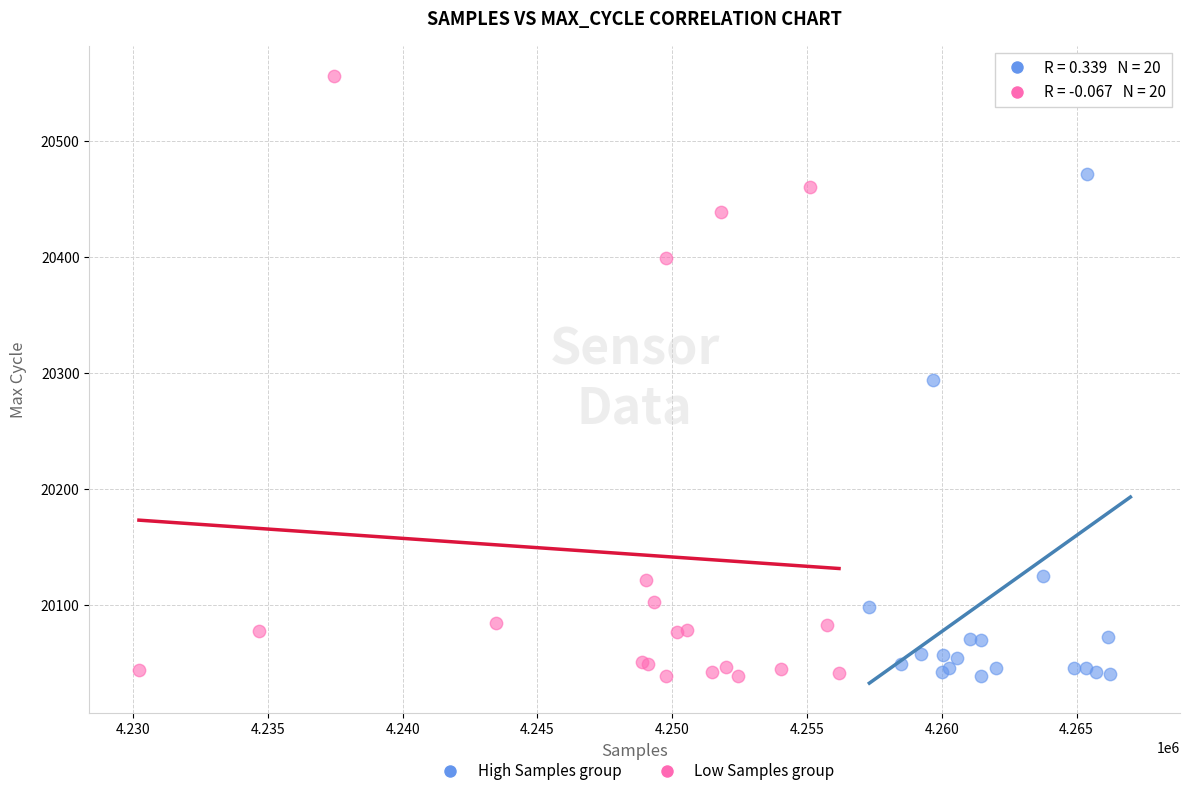

What are all the series names shown in the legend?

High Samples group, Low Samples group